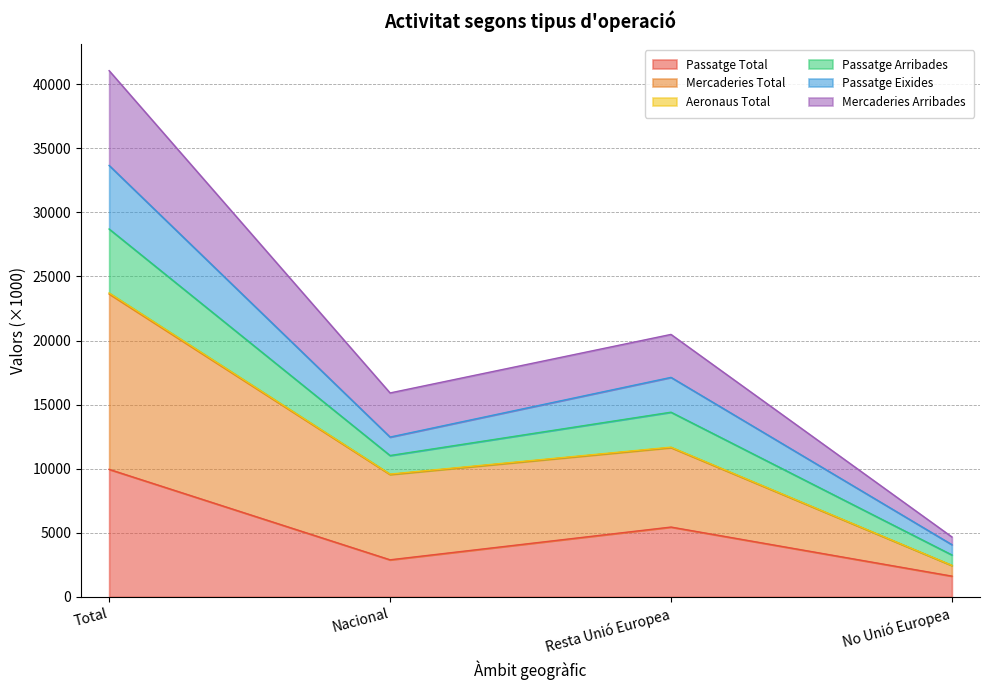

True or false: Passatge Total has a value of 17768.1 at Total.

False